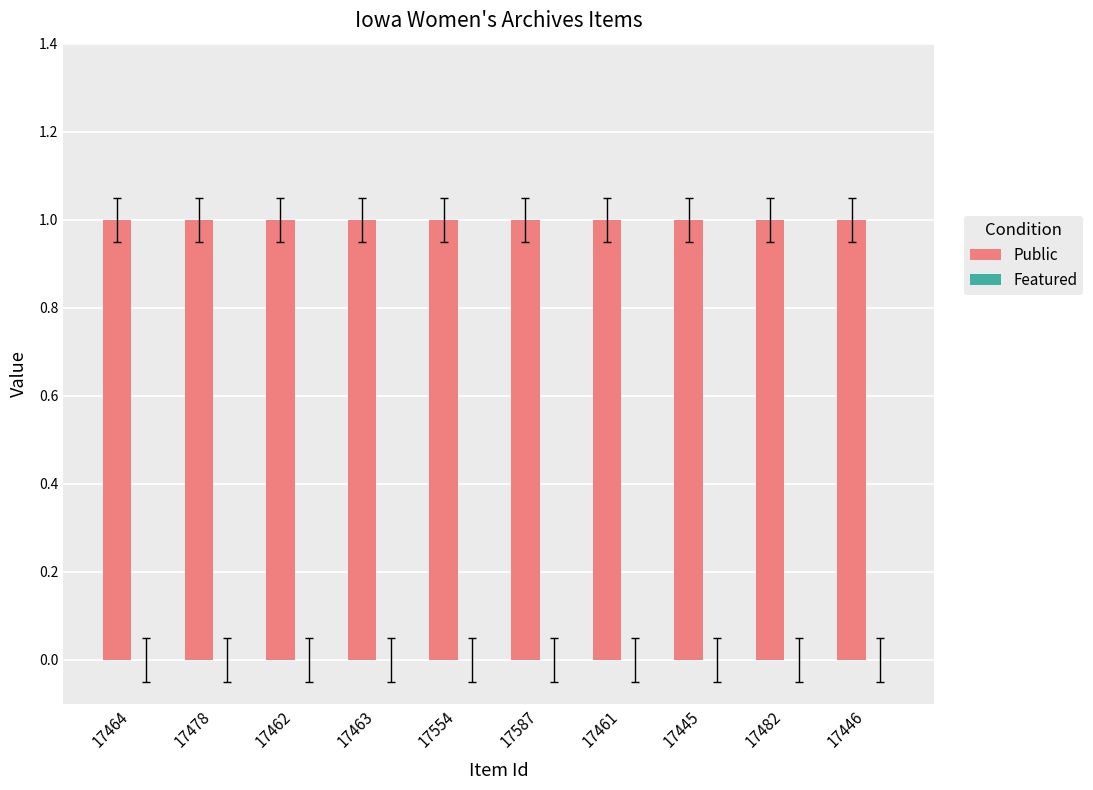

How many bars are there in each group?

2